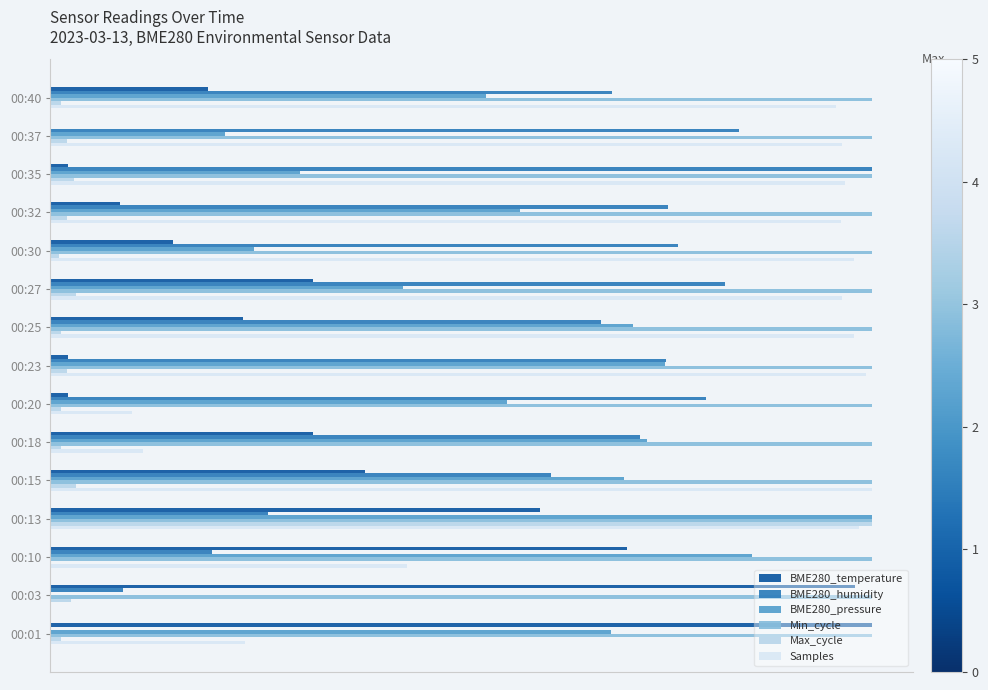

Which series has the largest range (max minus min)?

BME280_temperature